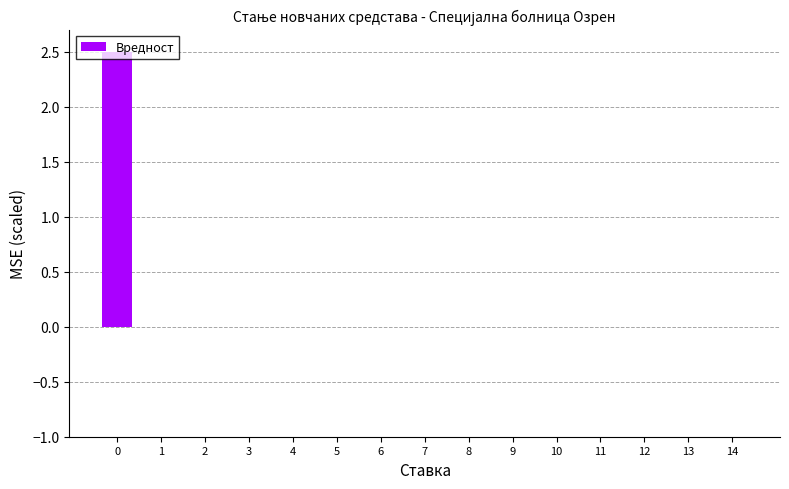

True or false: the data shows 0.0 at 5.

True